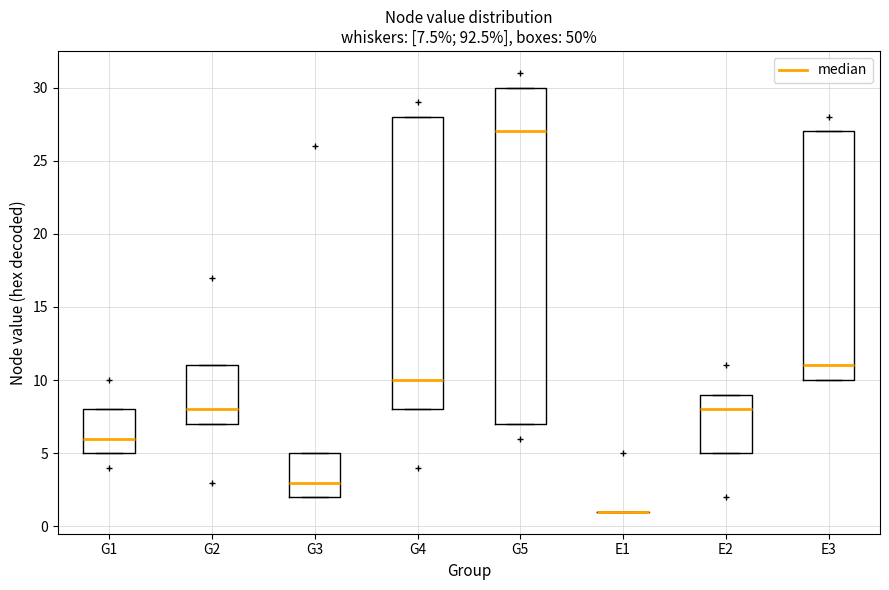

Comparing the boxes themselves (not the whiskers), which one is the tallest?

G5